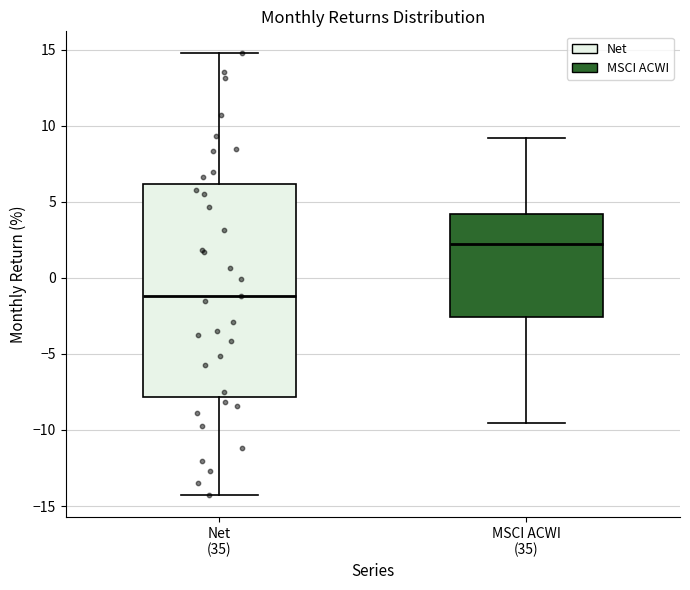

Where does the lower whisker of the box for Net (35) end on the y-axis? The values are not printed on the chart, so give them approximately, as read against the axis.

-14.5